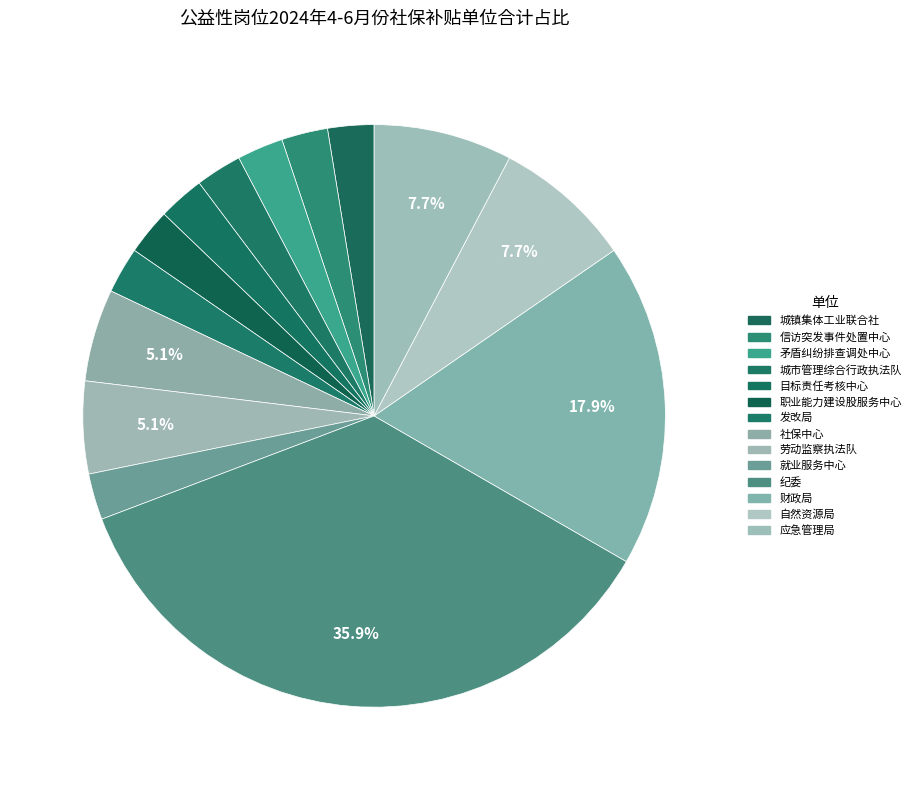

Which slice is the smallest?

城镇集体工业联合社